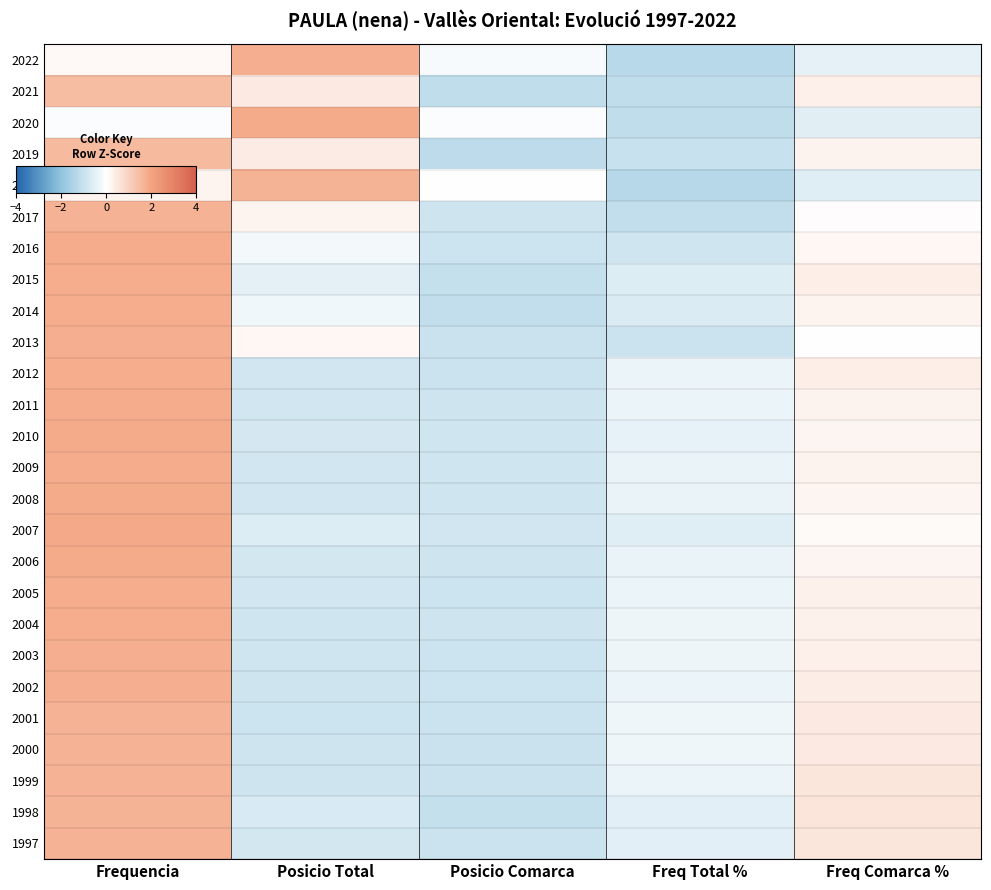

Reading right to left, what are all the values shown in this chart?

2022: Freq Comarca %=-0.5	Freq Total %=-1.3	Posicio Comarca=-0.1	Posicio Total=1.8	Frequencia=0.1
2021: Freq Comarca %=0.3	Freq Total %=-1.1	Posicio Comarca=-1.1	Posicio Total=0.5	Frequencia=1.5
2020: Freq Comarca %=-0.5	Freq Total %=-1.1	Posicio Comarca=-0.1	Posicio Total=1.8	Frequencia=-0.1
2019: Freq Comarca %=0.3	Freq Total %=-1.0	Posicio Comarca=-1.2	Posicio Total=0.4	Frequencia=1.5
2018: Freq Comarca %=-0.6	Freq Total %=-1.3	Posicio Comarca=0.0	Posicio Total=1.7	Frequencia=0.2
2017: Freq Comarca %=0.1	Freq Total %=-1.1	Posicio Comarca=-0.9	Posicio Total=0.2	Frequencia=1.7
2016: Freq Comarca %=0.2	Freq Total %=-0.9	Posicio Comarca=-0.9	Posicio Total=-0.2	Frequencia=1.8
2015: Freq Comarca %=0.4	Freq Total %=-0.6	Posicio Comarca=-1.0	Posicio Total=-0.5	Frequencia=1.8
2014: Freq Comarca %=0.2	Freq Total %=-0.7	Posicio Comarca=-1.1	Posicio Total=-0.3	Frequencia=1.8
2013: Freq Comarca %=0.0	Freq Total %=-1.0	Posicio Comarca=-1.0	Posicio Total=0.2	Frequencia=1.8
2012: Freq Comarca %=0.3	Freq Total %=-0.4	Posicio Comarca=-0.9	Posicio Total=-0.8	Frequencia=1.8
2011: Freq Comarca %=0.3	Freq Total %=-0.4	Posicio Comarca=-0.9	Posicio Total=-0.8	Frequencia=1.8
2010: Freq Comarca %=0.2	Freq Total %=-0.4	Posicio Comarca=-0.9	Posicio Total=-0.8	Frequencia=1.9
2009: Freq Comarca %=0.3	Freq Total %=-0.4	Posicio Comarca=-0.9	Posicio Total=-0.8	Frequencia=1.8
2008: Freq Comarca %=0.2	Freq Total %=-0.4	Posicio Comarca=-0.9	Posicio Total=-0.8	Frequencia=1.9
2007: Freq Comarca %=0.1	Freq Total %=-0.6	Posicio Comarca=-0.8	Posicio Total=-0.6	Frequencia=1.9
2006: Freq Comarca %=0.2	Freq Total %=-0.4	Posicio Comarca=-0.9	Posicio Total=-0.8	Frequencia=1.8
2005: Freq Comarca %=0.3	Freq Total %=-0.3	Posicio Comarca=-0.9	Posicio Total=-0.8	Frequencia=1.8
2004: Freq Comarca %=0.3	Freq Total %=-0.3	Posicio Comarca=-0.9	Posicio Total=-0.9	Frequencia=1.8
2003: Freq Comarca %=0.3	Freq Total %=-0.3	Posicio Comarca=-0.9	Posicio Total=-0.9	Frequencia=1.8
2002: Freq Comarca %=0.4	Freq Total %=-0.3	Posicio Comarca=-0.9	Posicio Total=-0.9	Frequencia=1.8
2001: Freq Comarca %=0.5	Freq Total %=-0.3	Posicio Comarca=-1.0	Posicio Total=-0.9	Frequencia=1.7
2000: Freq Comarca %=0.5	Freq Total %=-0.3	Posicio Comarca=-1.0	Posicio Total=-0.9	Frequencia=1.7
1999: Freq Comarca %=0.5	Freq Total %=-0.4	Posicio Comarca=-1.0	Posicio Total=-0.9	Frequencia=1.7
1998: Freq Comarca %=0.6	Freq Total %=-0.5	Posicio Comarca=-1.0	Posicio Total=-0.7	Frequencia=1.7
1997: Freq Comarca %=0.6	Freq Total %=-0.5	Posicio Comarca=-1.0	Posicio Total=-0.8	Frequencia=1.7